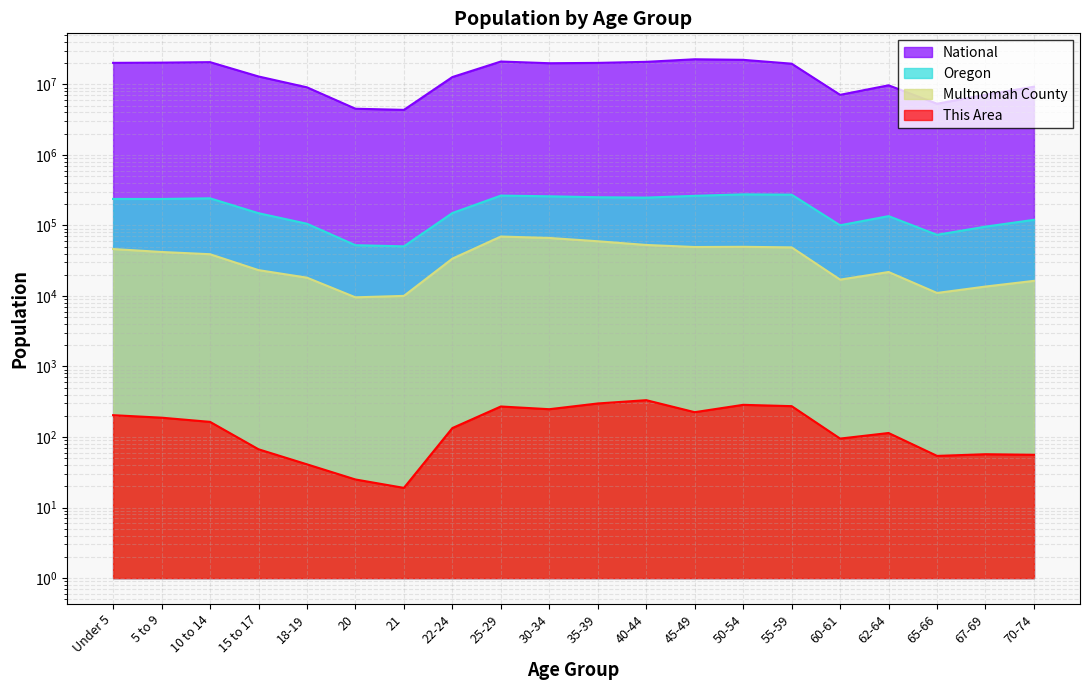

Does the chart display data point markers on the line(s)?

No